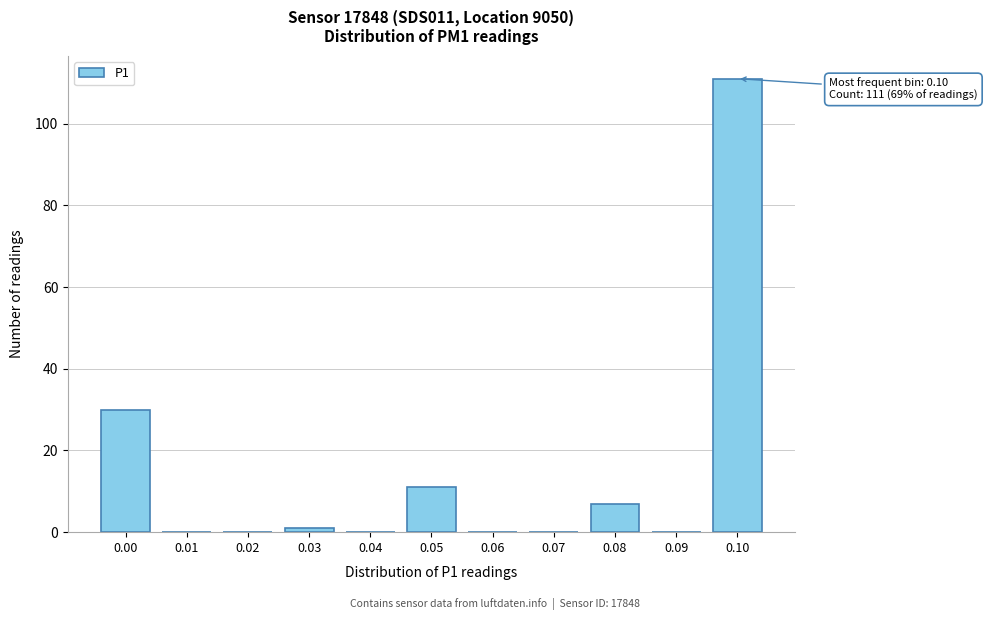

What is the greatest value displayed?

111